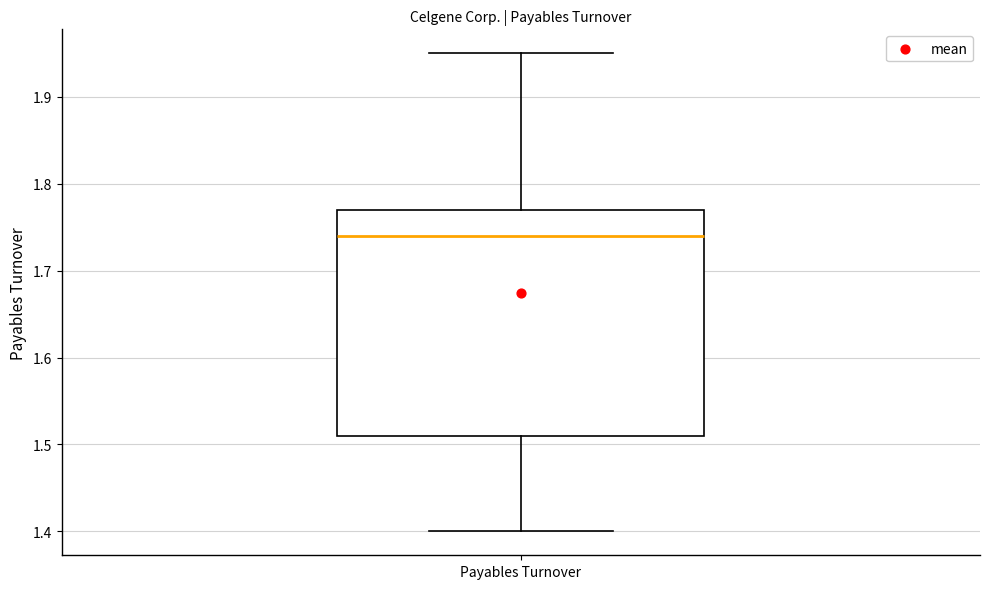

Transcribe this box plot: give where the median line is, the range the box spans, and where the two whiskers end, as read against the y-axis. The values are not printed on the chart, so give them approximately, as read against the axis.

median 1.74, box 1.51 to 1.77, whiskers 1.40 to 1.95